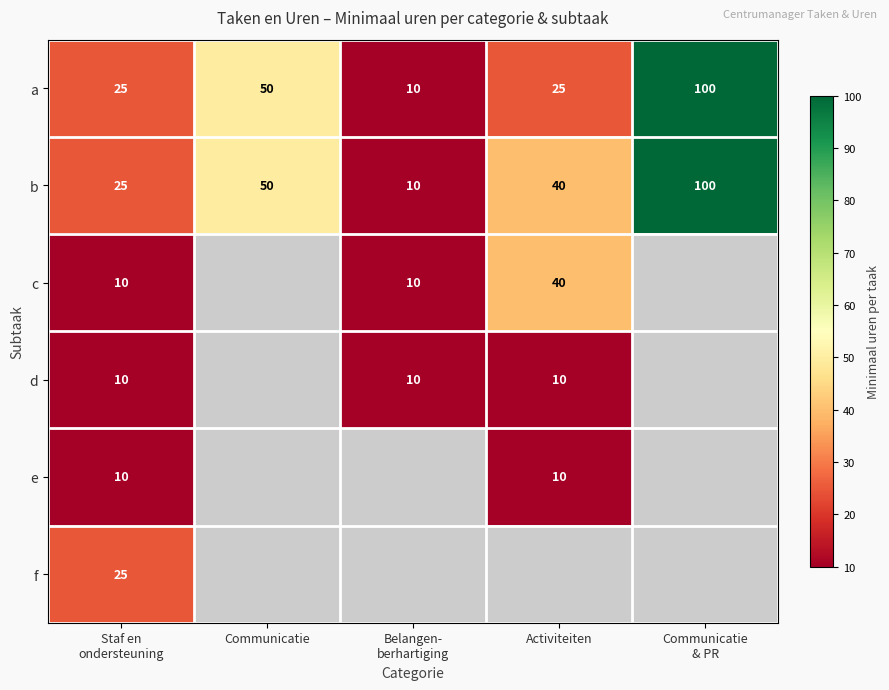

At which label does b first exceed 40?

Communicatie